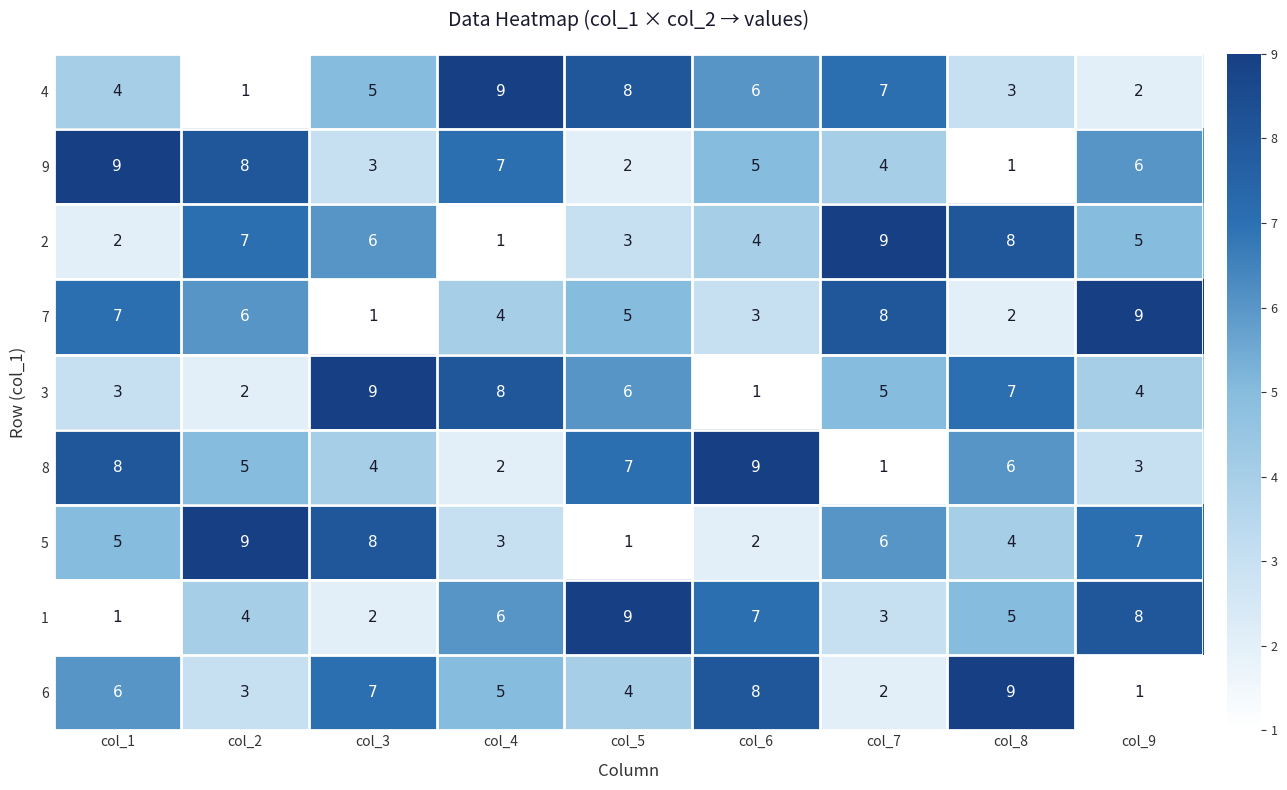

What is the average value of the 8 series?

5